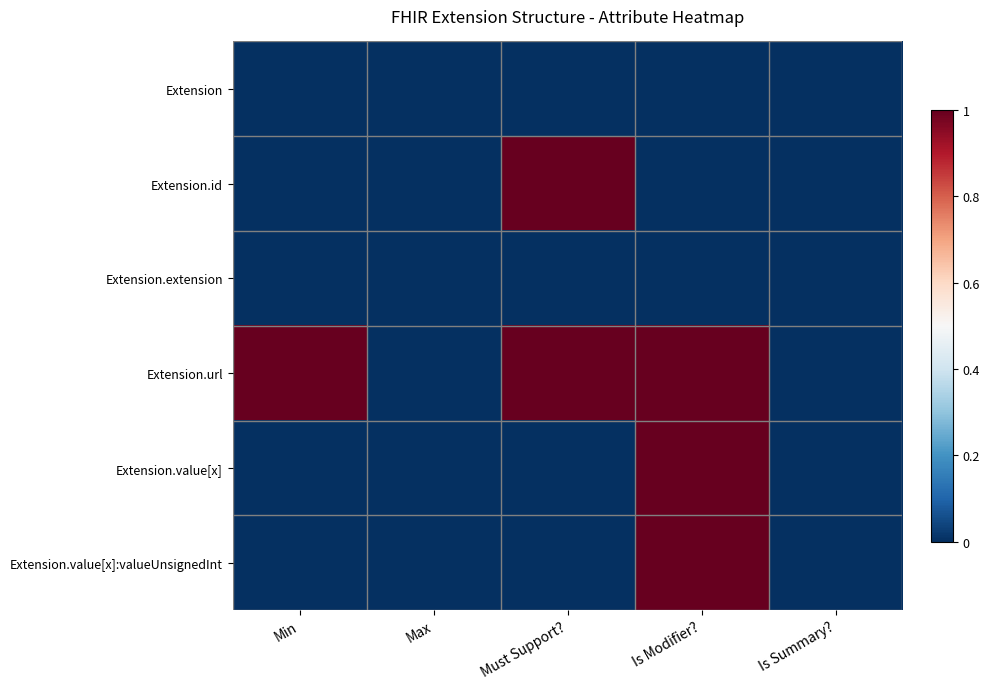

Which category has the lowest value across all series?

Min